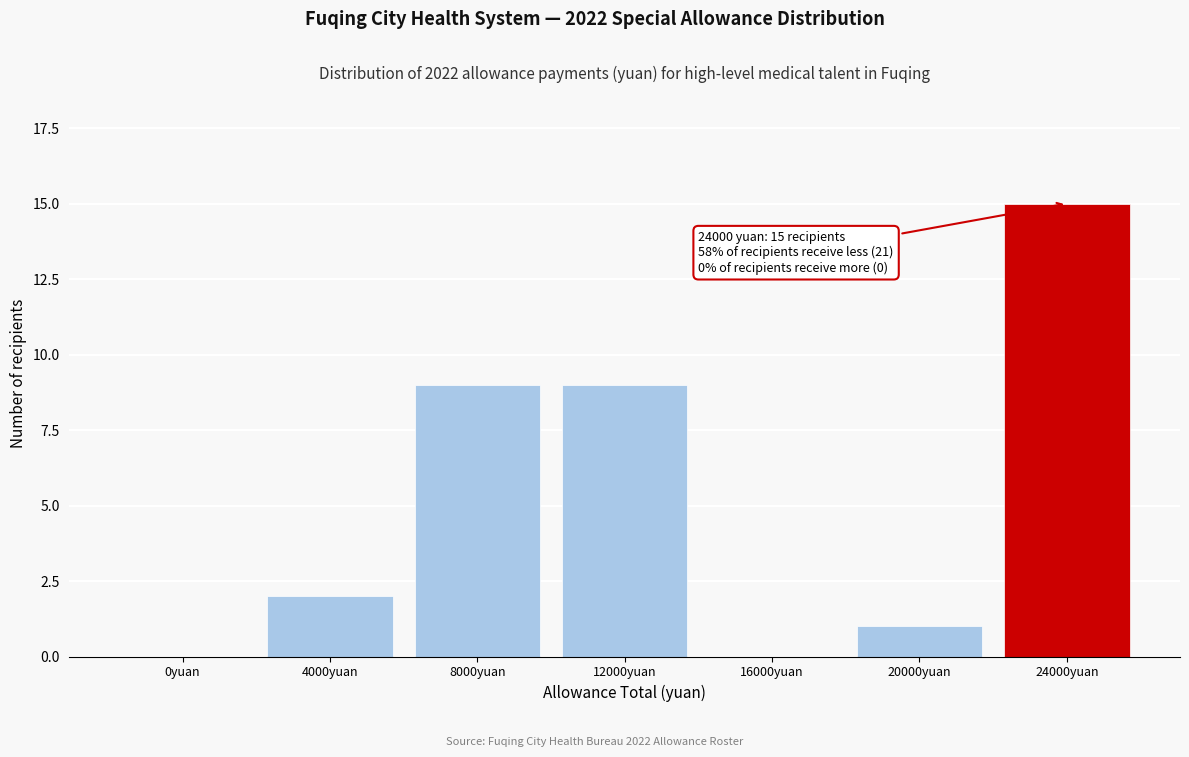

What is the sum of all values?

36